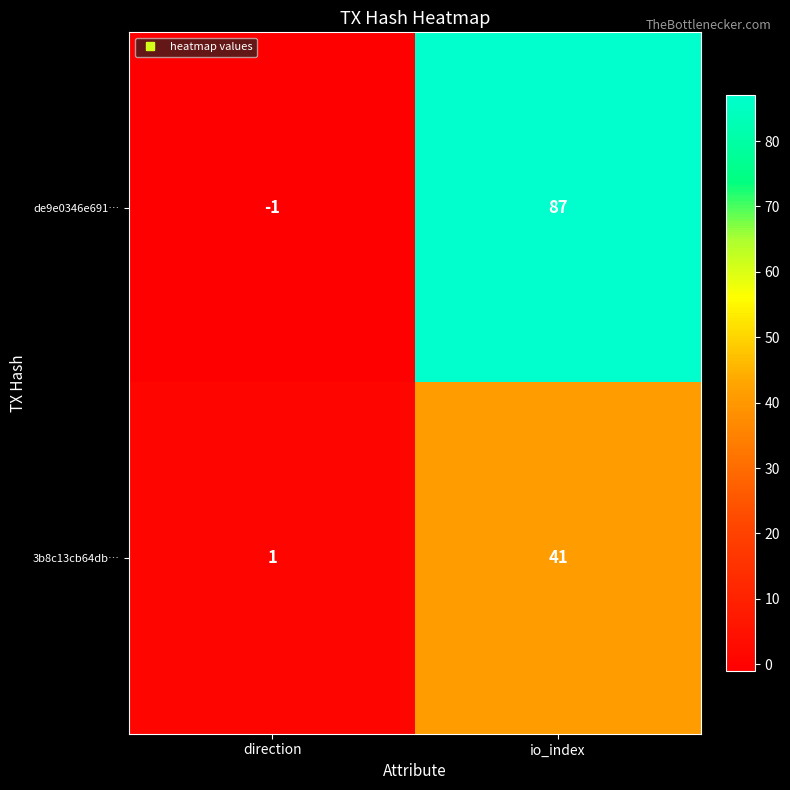

The 3b8c13cb64db… series shows 1 at direction. True or false?

True